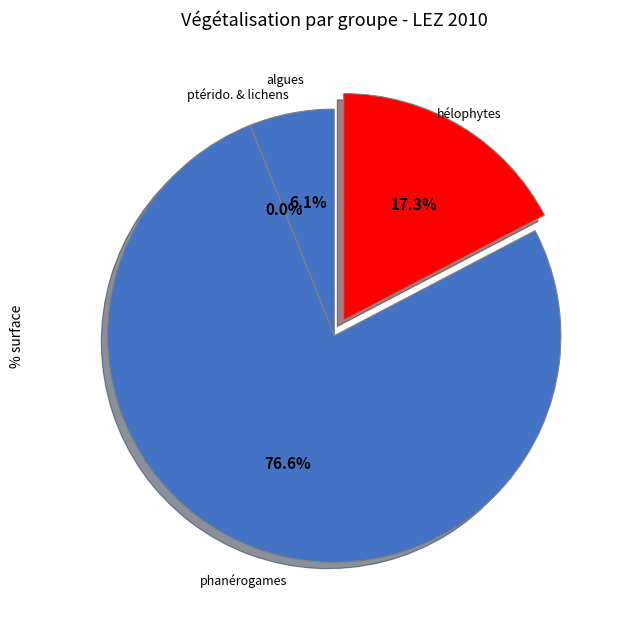

Is phanérogames the majority of the pie?

Yes